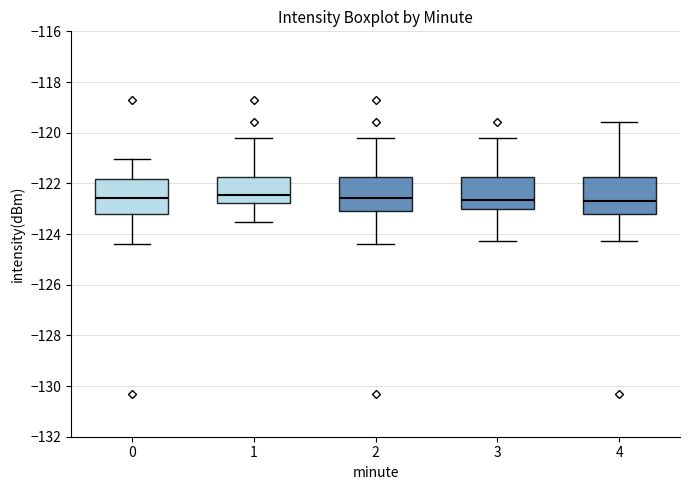

Reading left to right, transcribe this box plot: for each box, give where its median line is, the range the box spans, and where its two whiskers end, as read against the y-axis. The values are not printed on the chart, so give them approximately, as read against the axis.

0: median -122.6, box -123.2 to -121.8, whiskers -124.4 to -121.0
1: median -122.4, box -122.8 to -121.8, whiskers -123.6 to -120.2
2: median -122.6, box -123.0 to -121.8, whiskers -124.4 to -120.2
3: median -122.6, box -123.0 to -121.8, whiskers -124.2 to -120.2
4: median -122.6, box -123.2 to -121.8, whiskers -124.2 to -119.6